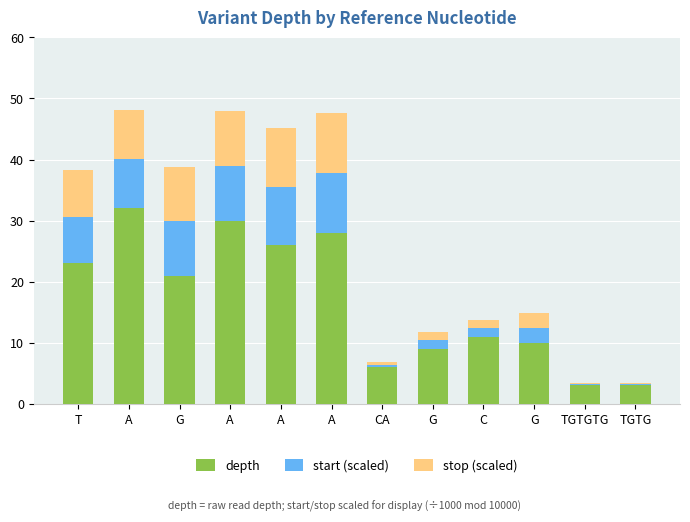

True or false: stop (scaled) has a value of 3.9 at G.

False